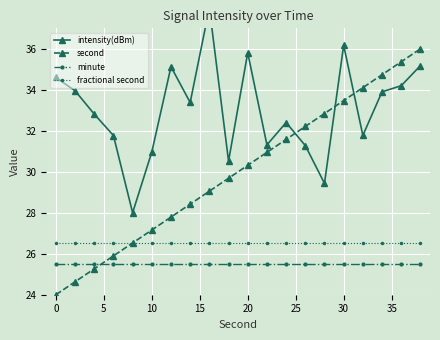

Where does the second series first go above 30?

20